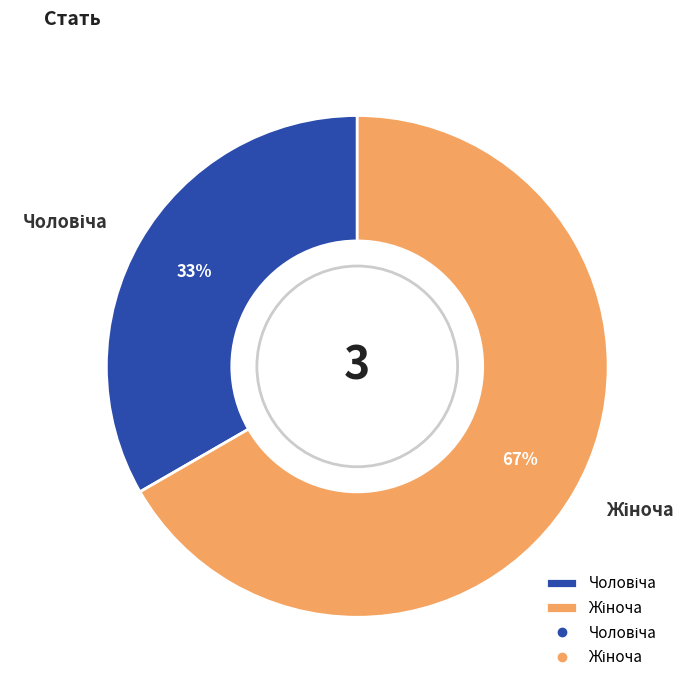

Is there any slice that represents more than half of the pie?

Yes